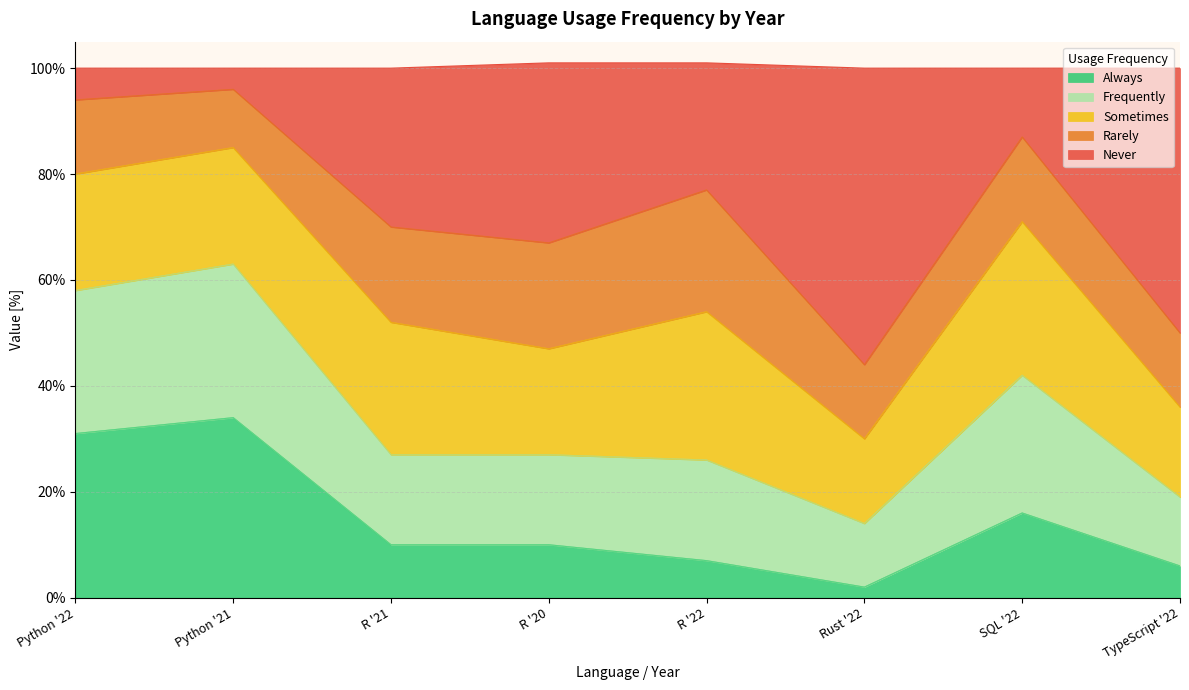

At which label does Always reach its minimum?

Rust '22